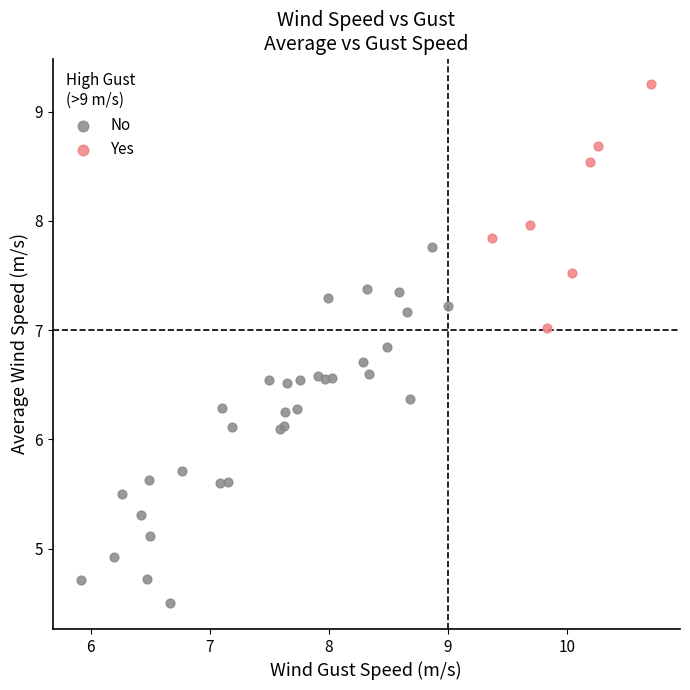

Which series contains the highest Y value?

Yes